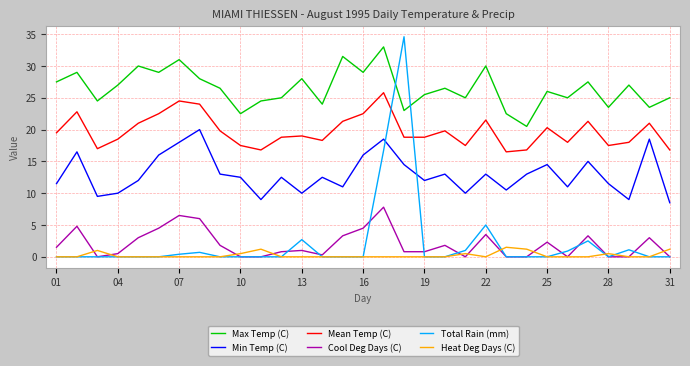

What are all the series names shown in the legend?

Max Temp (C), Min Temp (C), Mean Temp (C), Cool Deg Days (C), Total Rain (mm), Heat Deg Days (C)